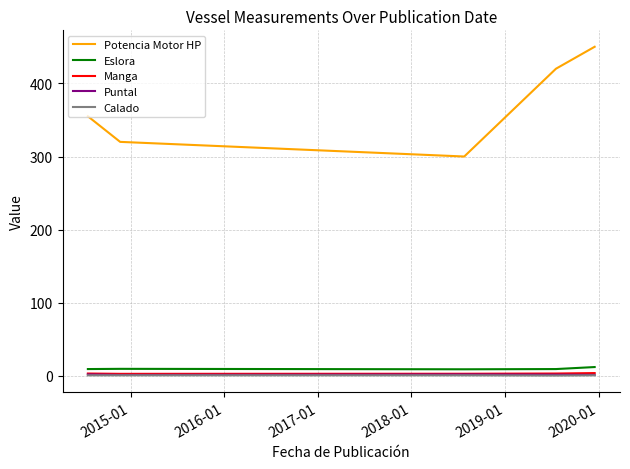

Is this an area chart (filled region under the line)?

No